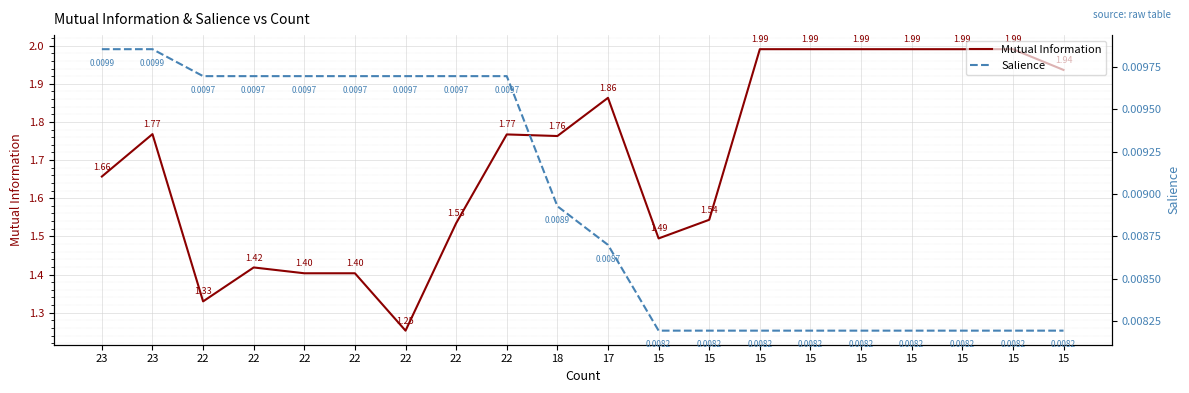

Which series has the largest total across all categories?

Mutual Information